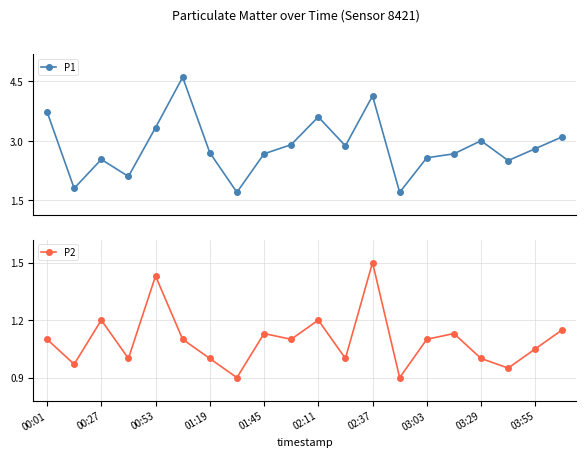

What is the maximum value for P2?

1.5